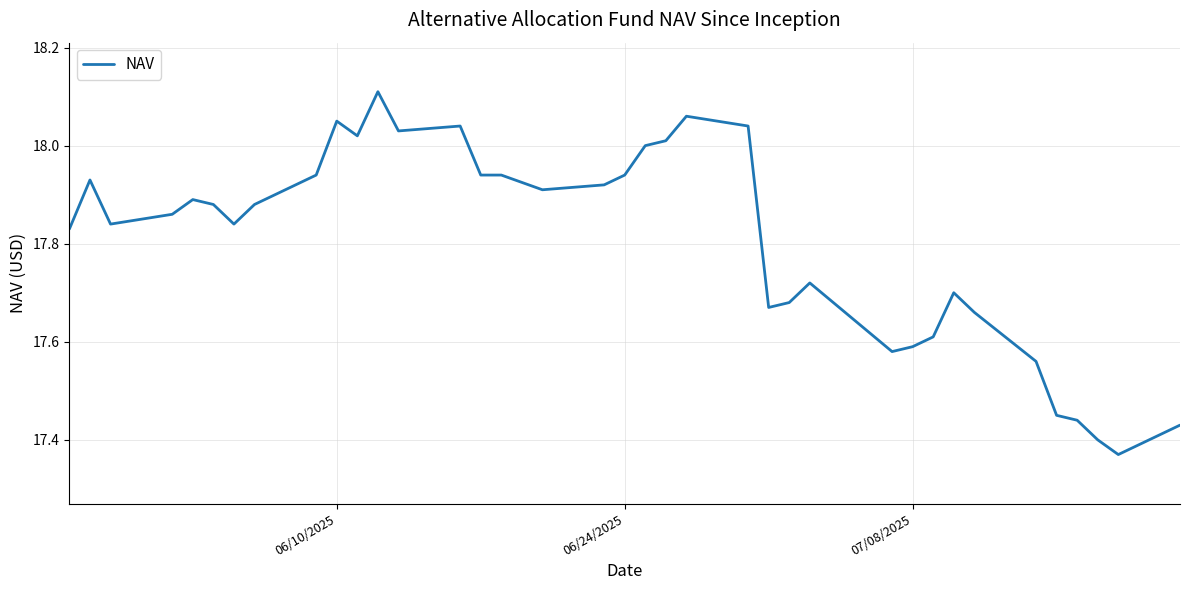

What is the difference between the maximum and minimum values?

0.7